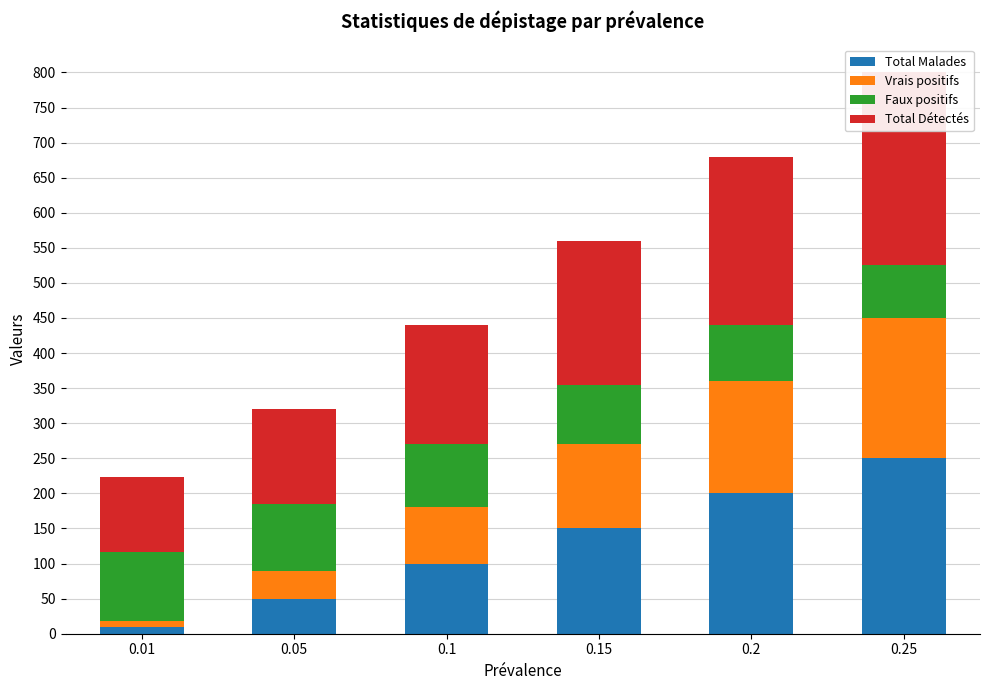

What is the approximate value of Total Détectés at 0.1?

170